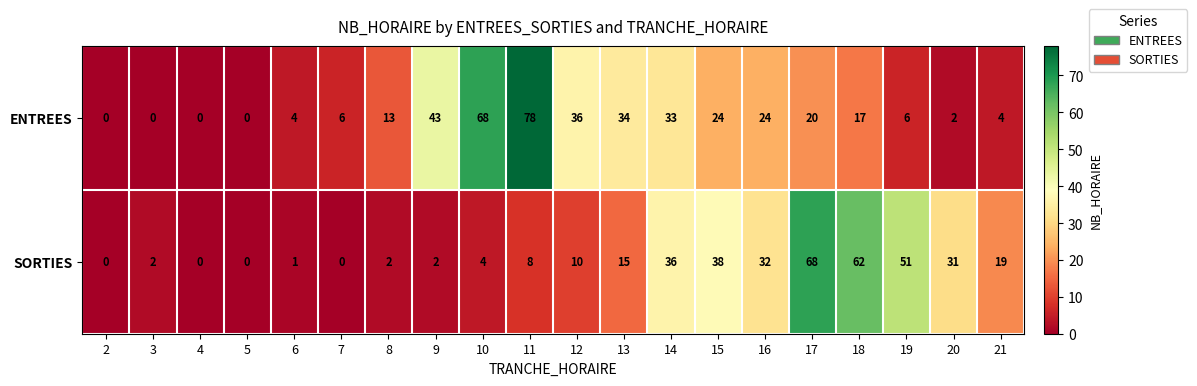

Rank the series by their maximum value, from highest to lowest.

ENTREES, SORTIES